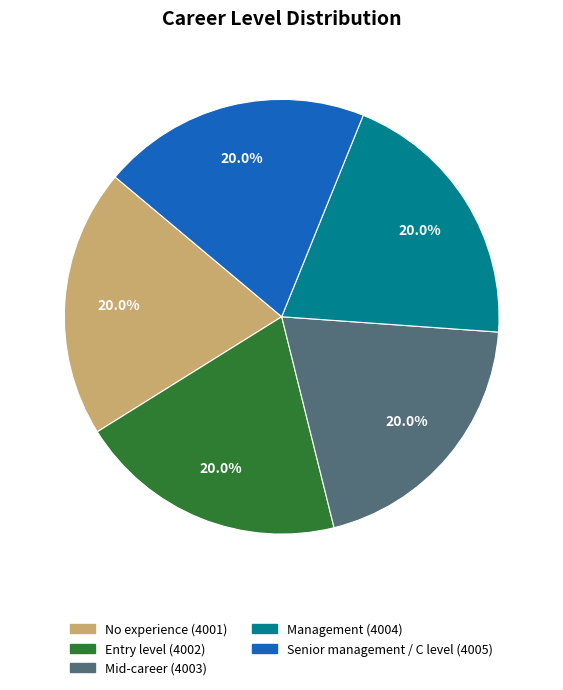

True or false: Management accounts for 20% of the total.

True